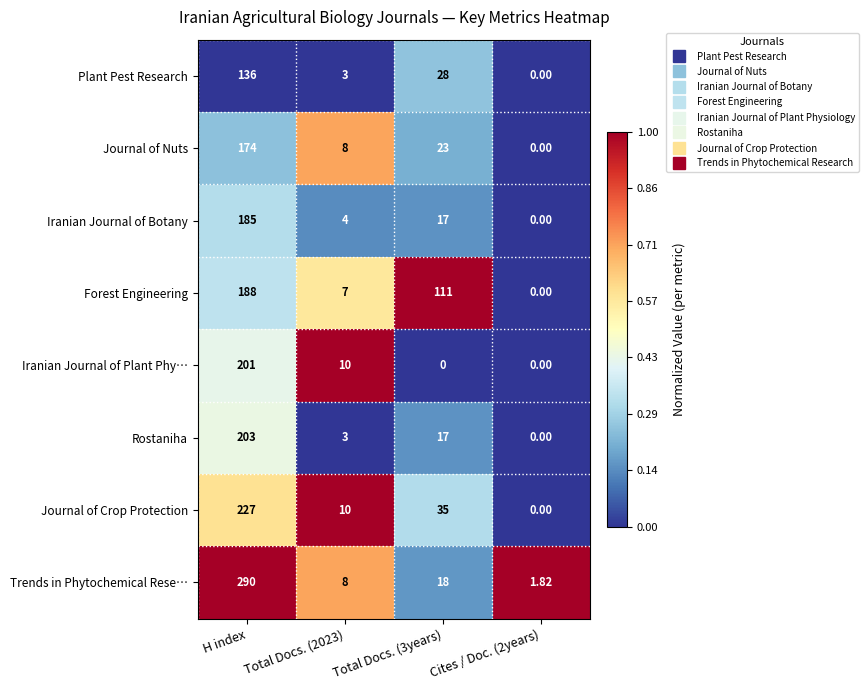

How many categories are shown in the chart?

4